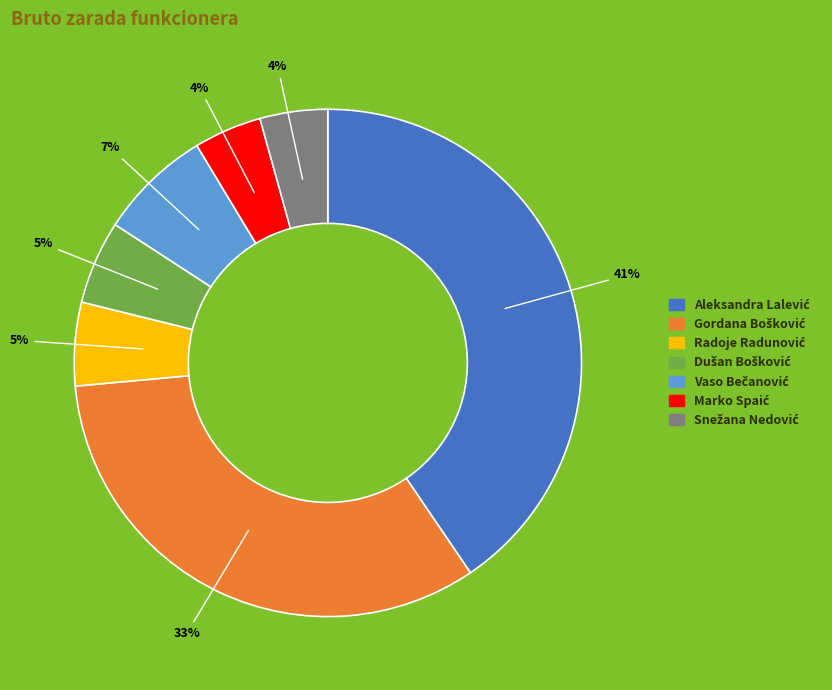

To the nearest percent, what is the average slice percentage?

14%